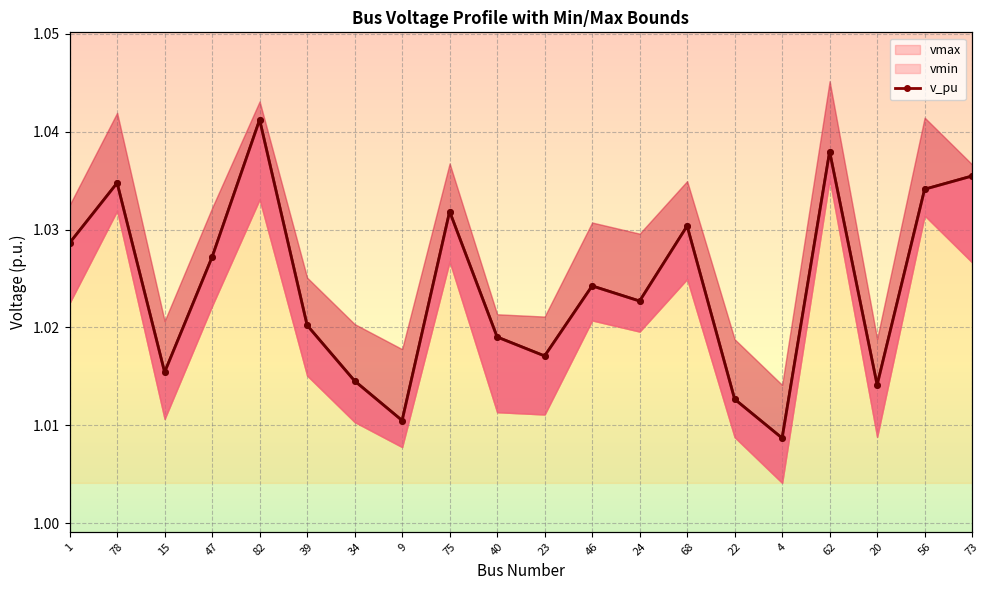

Where is the data nearest to the value 1?

4